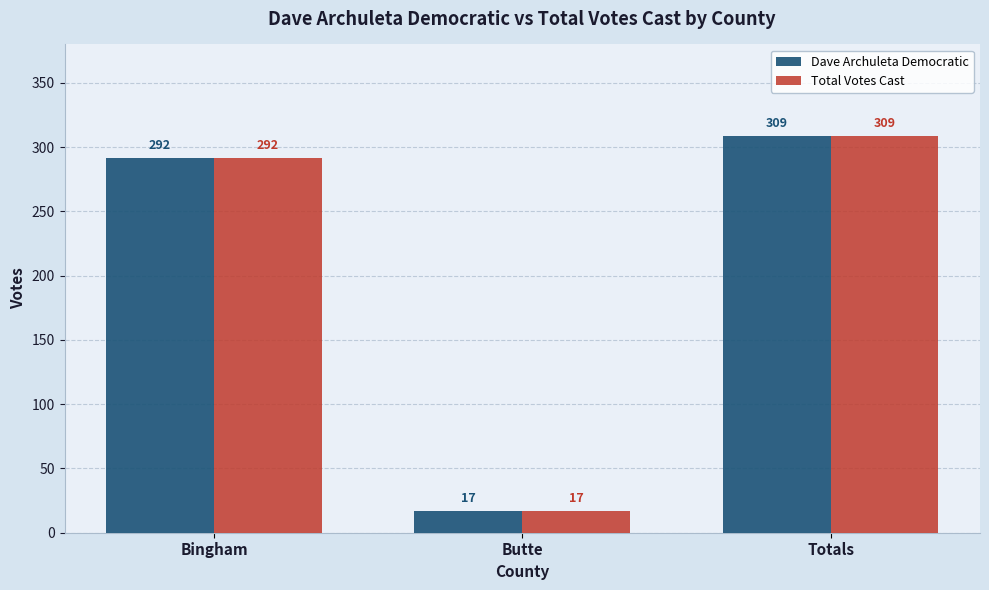

What is the difference between the maximum and minimum values in the Total Votes Cast series?

292